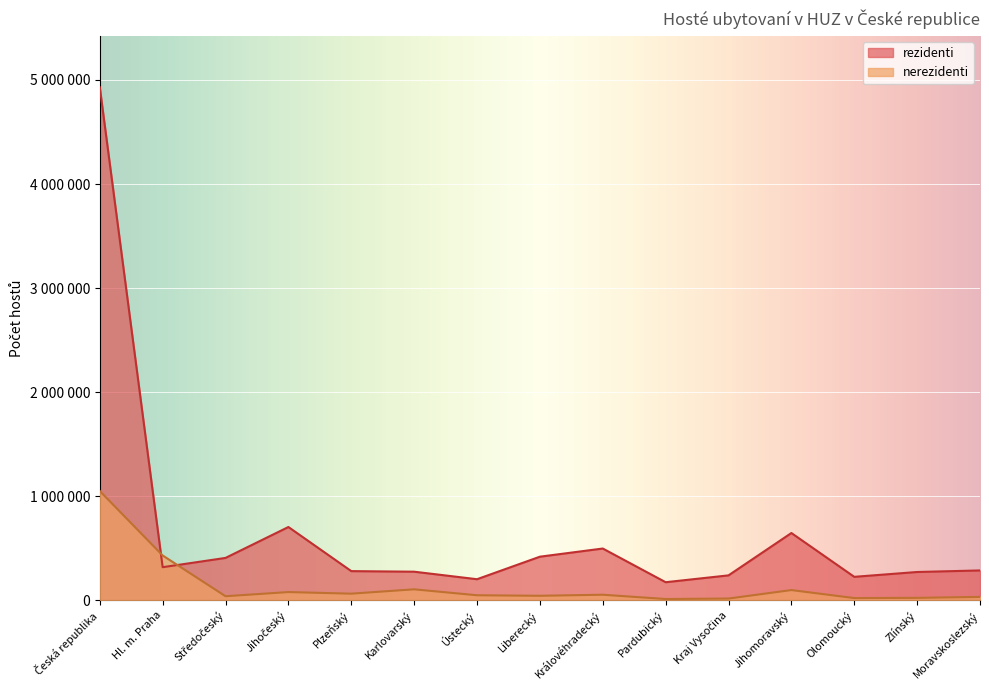

List the series in order of their peak value, highest first.

rezidenti, nerezidenti